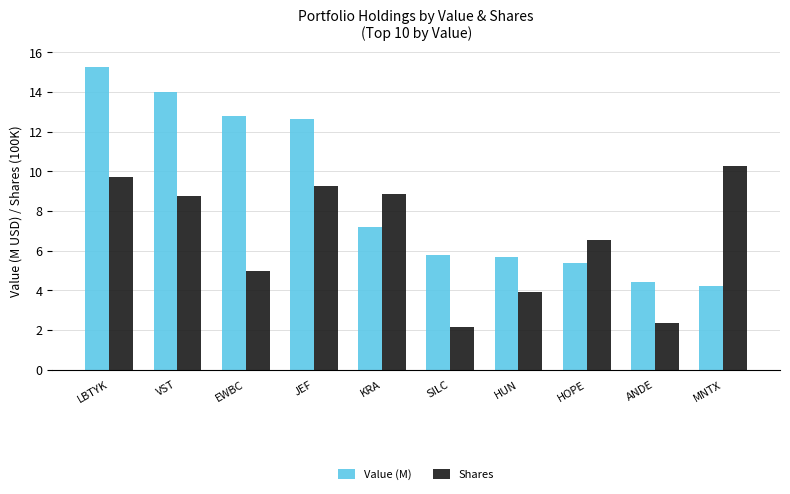

At which category is the sum across all series the highest?

LBTYK